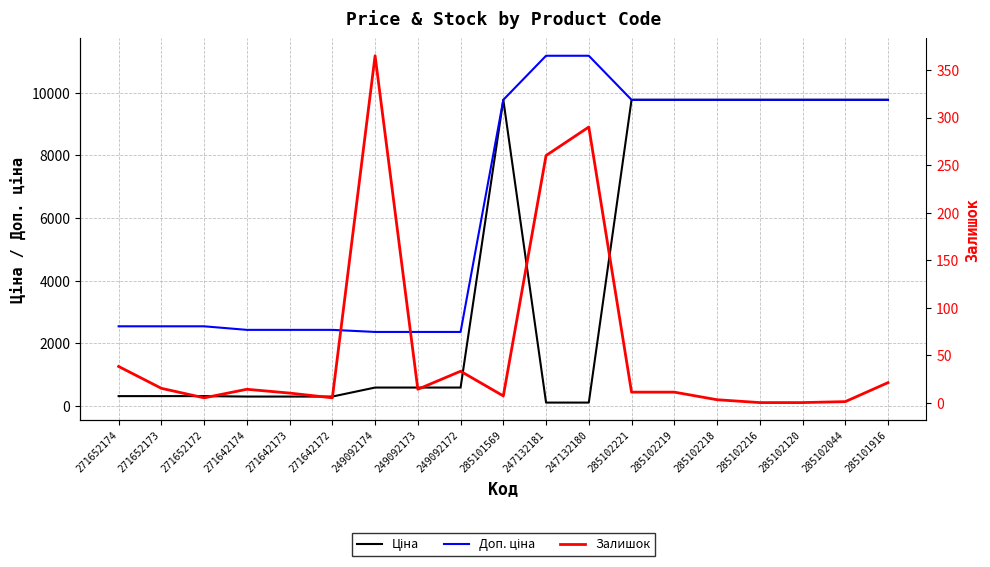

The value of Доп. ціна at 271642172 is 2432.8. True or false?

True